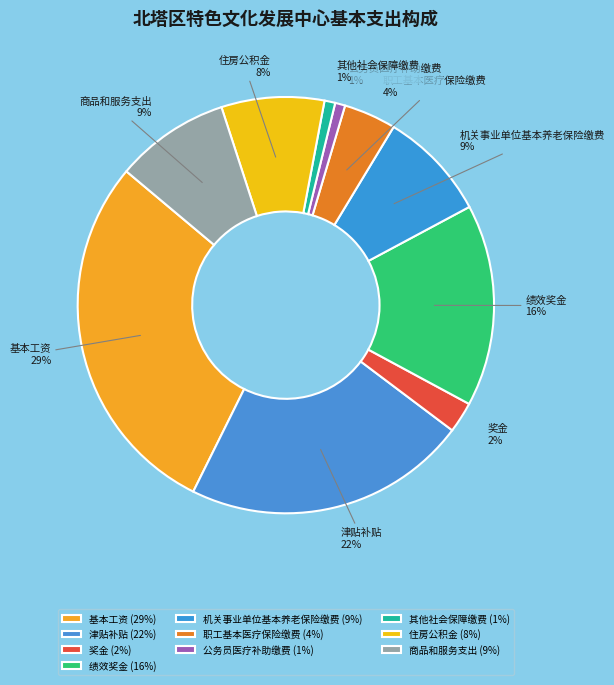

True or false: 基本工资 accounts for 35% of the total.

False